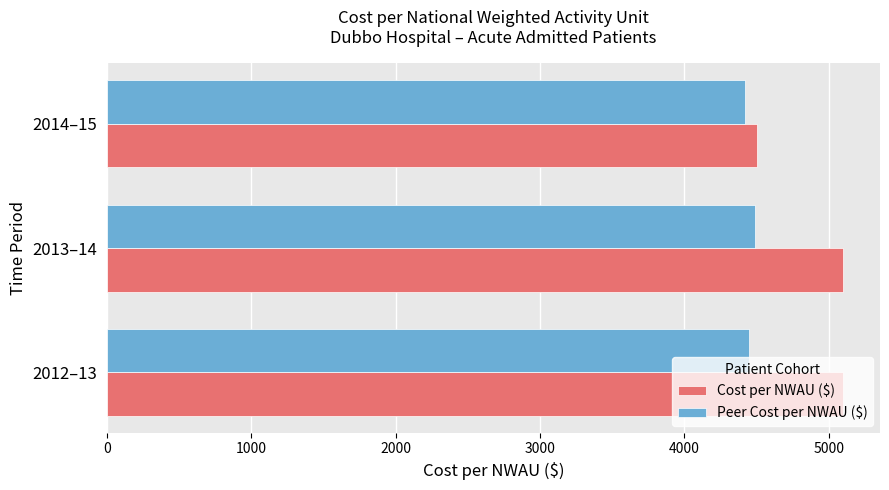

What is the total value across all series at 2012–13?

9550